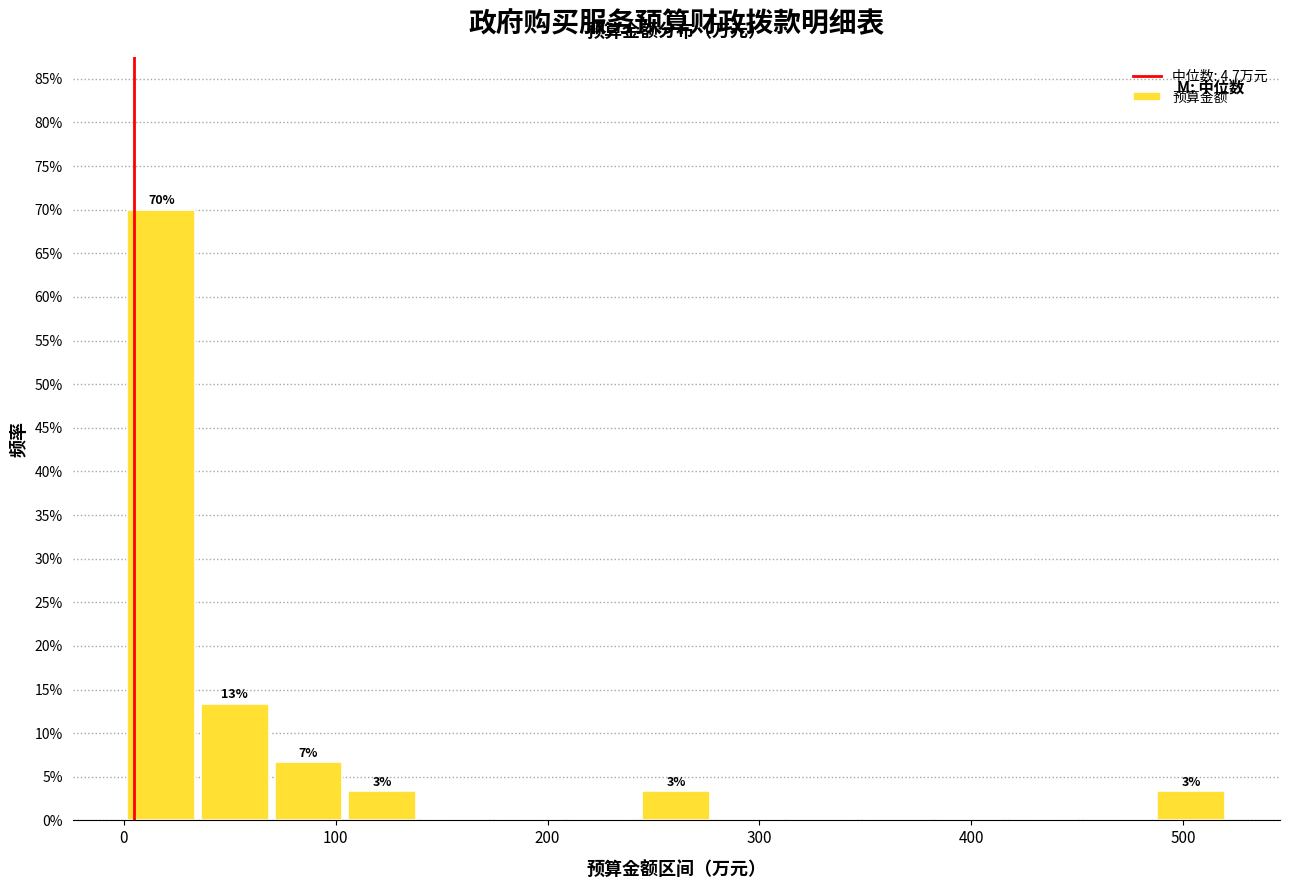

Around what value on the x-axis is the tallest bar? Give the approximate position of its centre, as read against the axis.

20